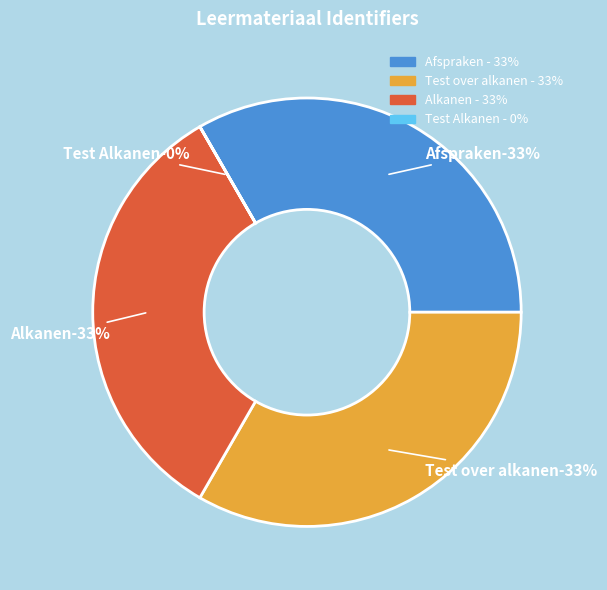

Rank the categories by value from lowest to highest.

Test Alkanen, Afspraken, Test over alkanen, Alkanen